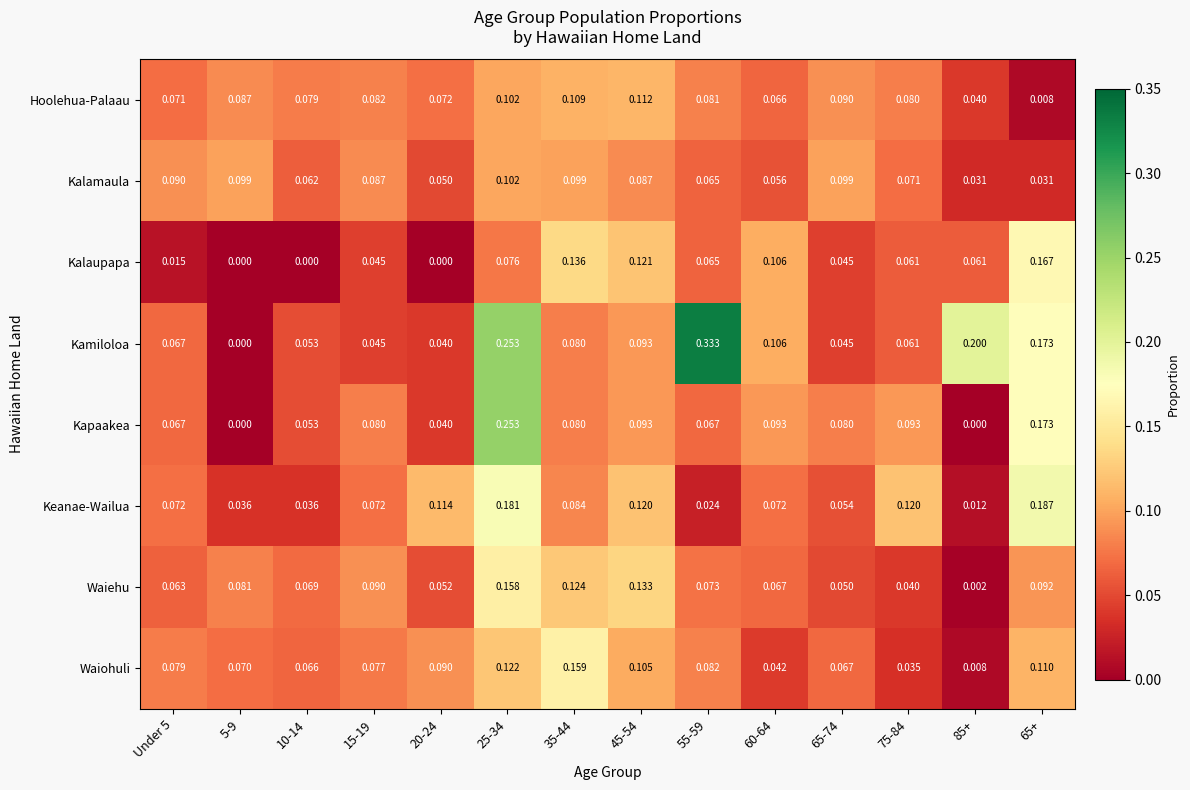

Which series changed the most between Under 5 and 20-24?

Keanae-Wailua